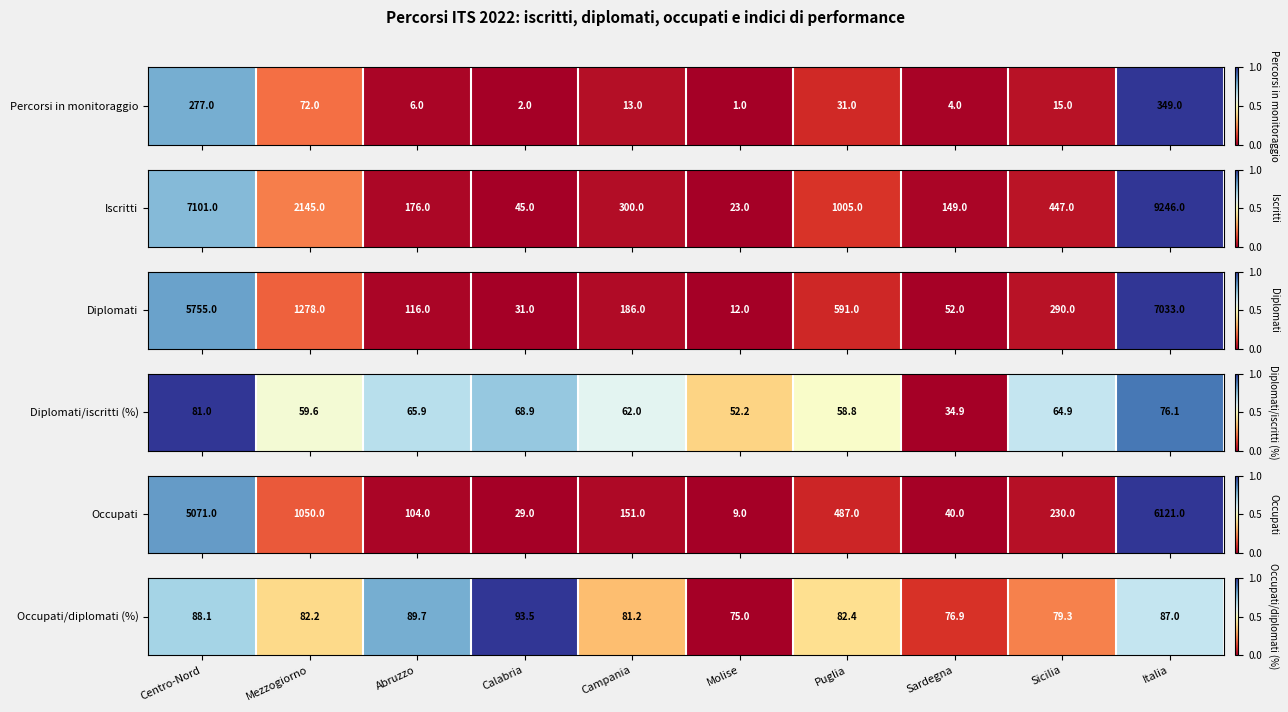

Is it true that the value at Sardegna is 0.1?

True